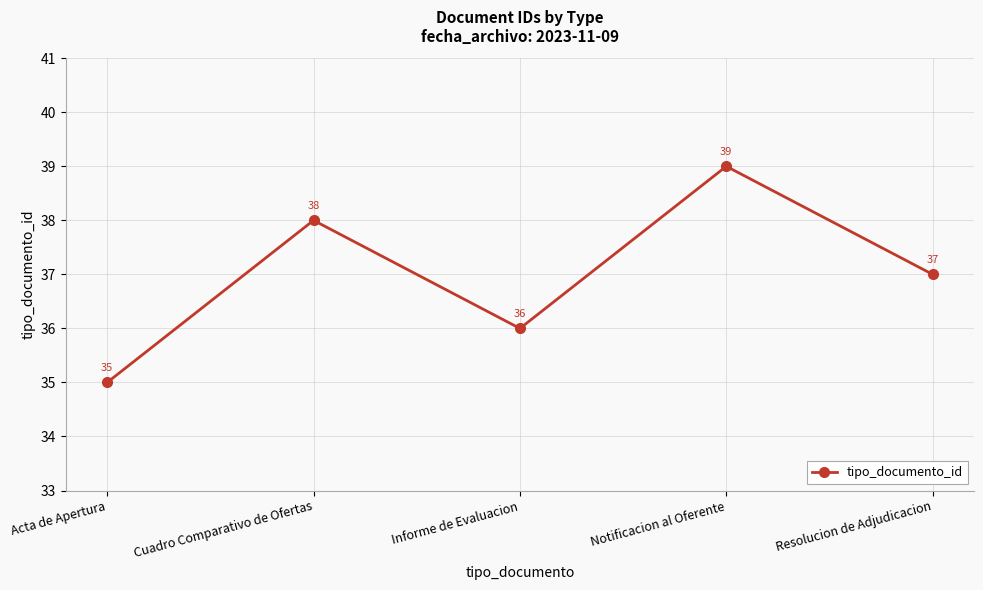

What is the label of the 5th point from the left?

Resolucion de Adjudicacion